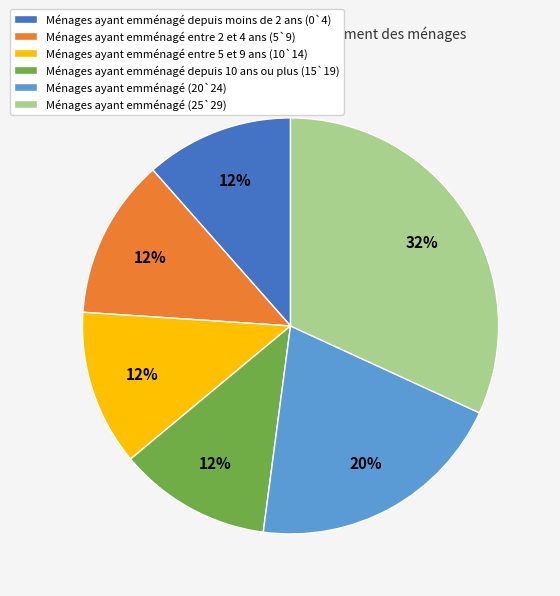

How many segments does this pie chart have?

6